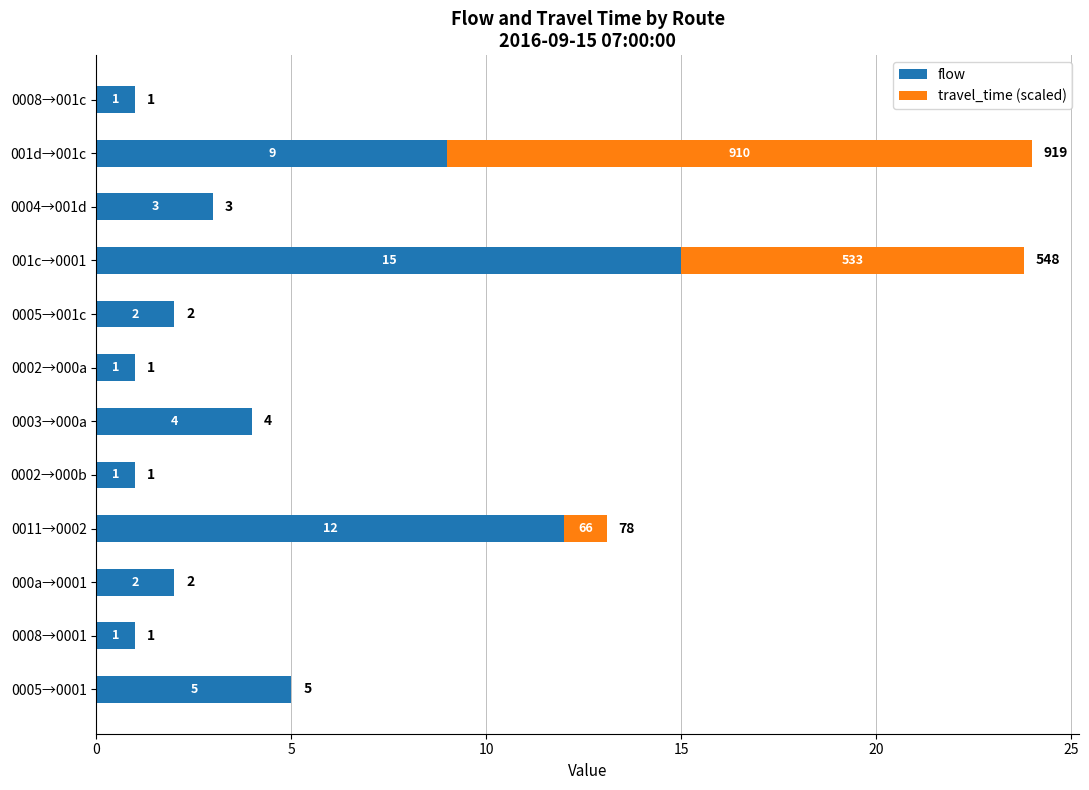

Which category has the highest value in the flow series?

001c→0001